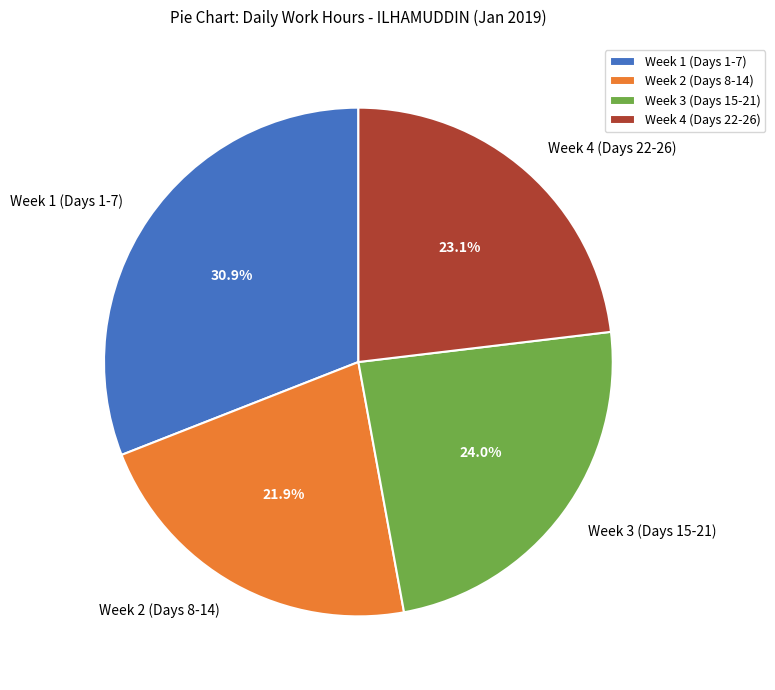

Do Week 2 (Days 8-14) and Week 3 (Days 15-21) together represent more than half of the pie?

No